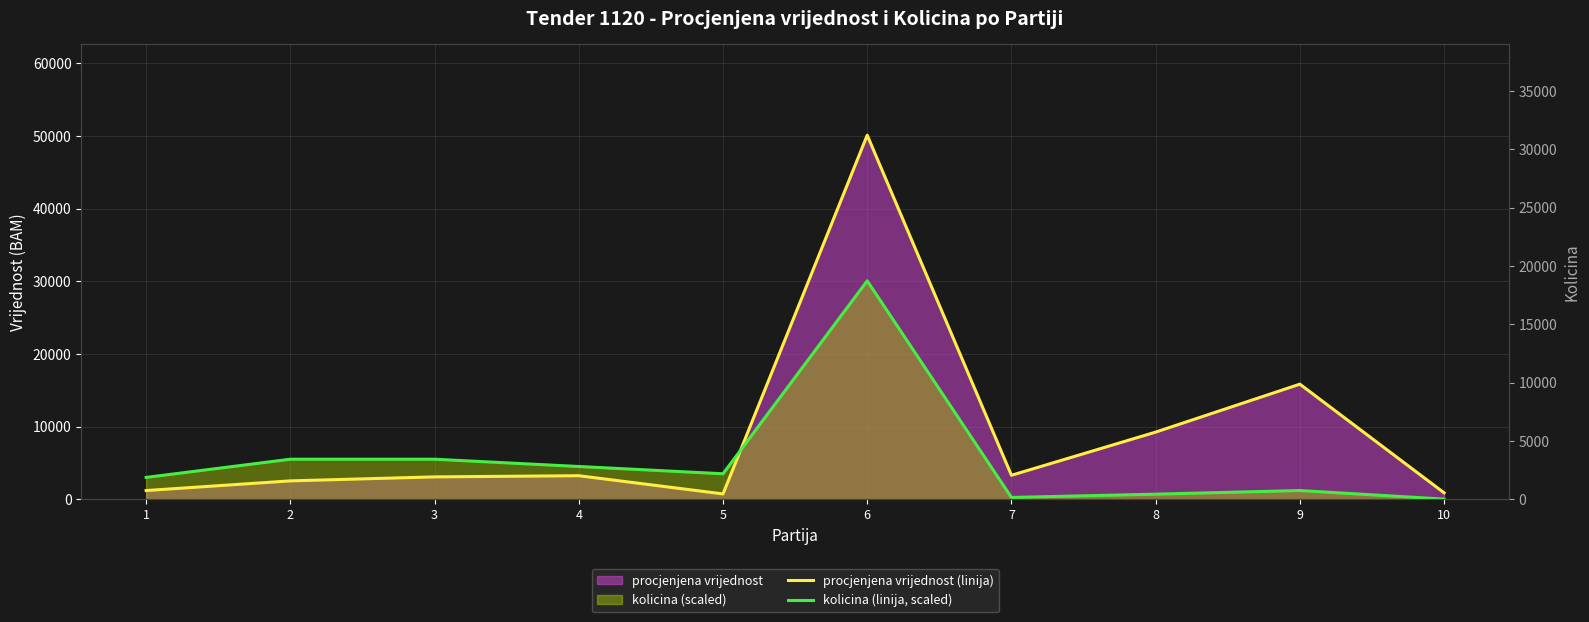

How many interior local peaks does the procjenjena vrijednost (linija) series have?

3